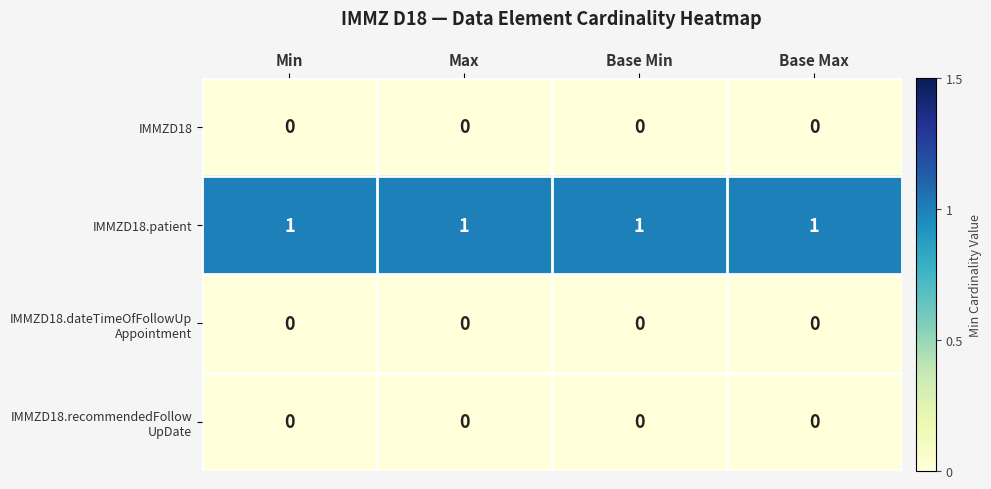

Which series has the largest total across all categories?

IMMZD18.patient